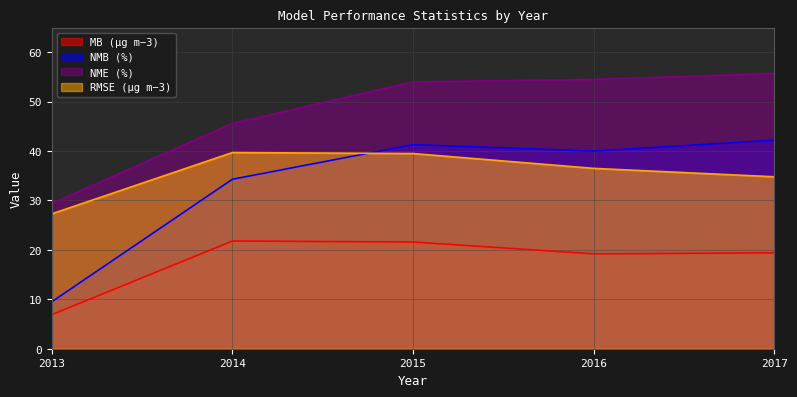

Reading left to right, list all the values displayed in this chart.

MB (µg m−3): 6.9	21.8	21.6	19.2	19.4
NMB (%): 9.5	34.3	41.3	40.0	42.2
NME (%): 29.4	45.6	54.0	54.5	55.7
RMSE (µg m−3): 27.3	39.7	39.5	36.5	34.8